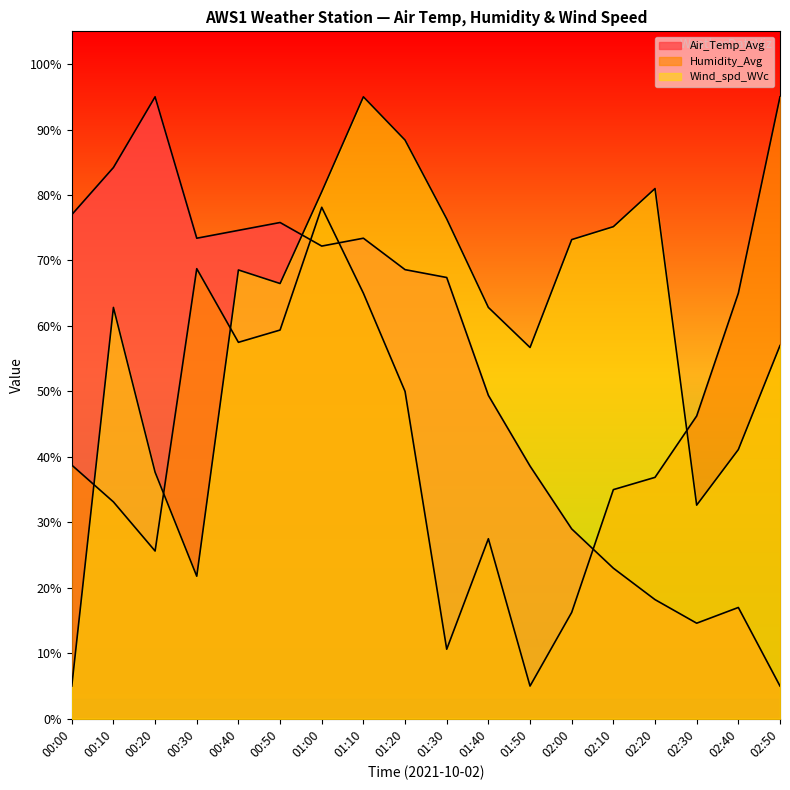

Is the value of Wind_spd_WVc at 01:50 greater than the value of Humidity_Avg at 00:50?

No